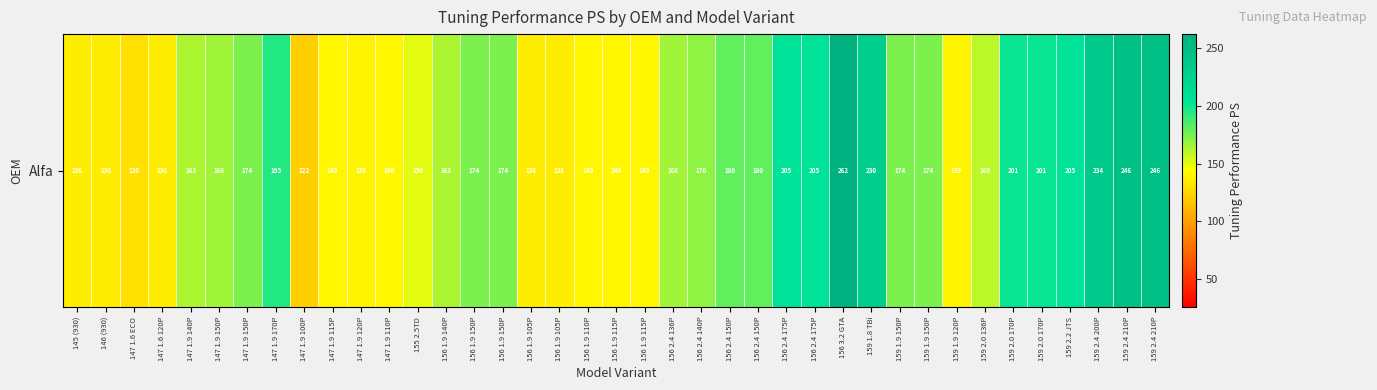

List the labels in order of value, smallest first.

147 1.9 100P, 147 1.6 ECO, 145 (930), 146 (930), 147 1.6 120P, 156 1.9 105P, 156 1.9 105P, 147 1.9 120P, 159 1.9 120P, 147 1.9 115P, 147 1.9 110P, 156 1.9 110P, 156 1.9 115P, 156 1.9 115P, 155 2.5TD, 159 2.0 136P, 147 1.9 140P, 156 1.9 140P, 147 1.9 150P, 156 2.4 136P, 156 2.4 140P, 147 1.9 150P, 156 1.9 150P, 156 1.9 150P, 159 1.9 150P, 159 1.9 150P, 156 2.4 150P, 156 2.4 150P, 147 1.9 170P, 159 2.0 170P, 159 2.0 170P, 156 2.4 175P, 156 2.4 175P, 159 2.2 JTS, 159 1.8 TBi, 159 2.4 200P, 159 2.4 210P, 159 2.4 210P, 156 3.2 GTA